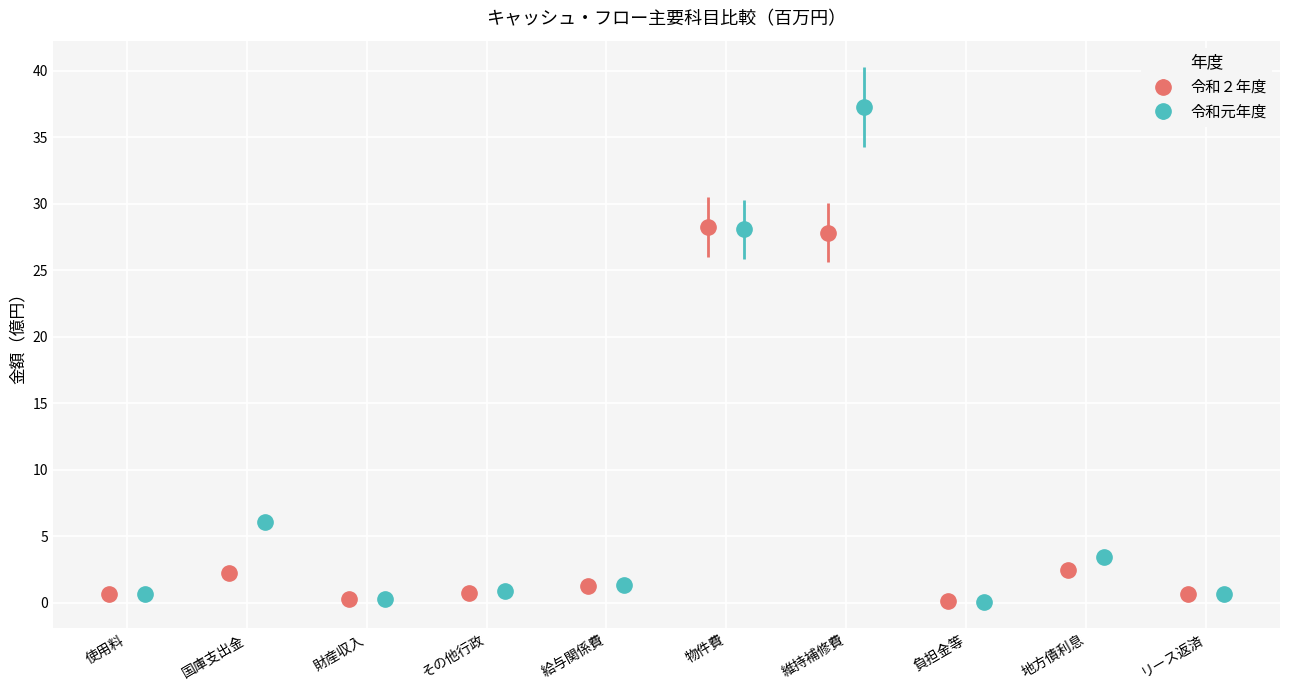

What is the value of the 令和２年度 bar at the 2nd from the left?

2.2